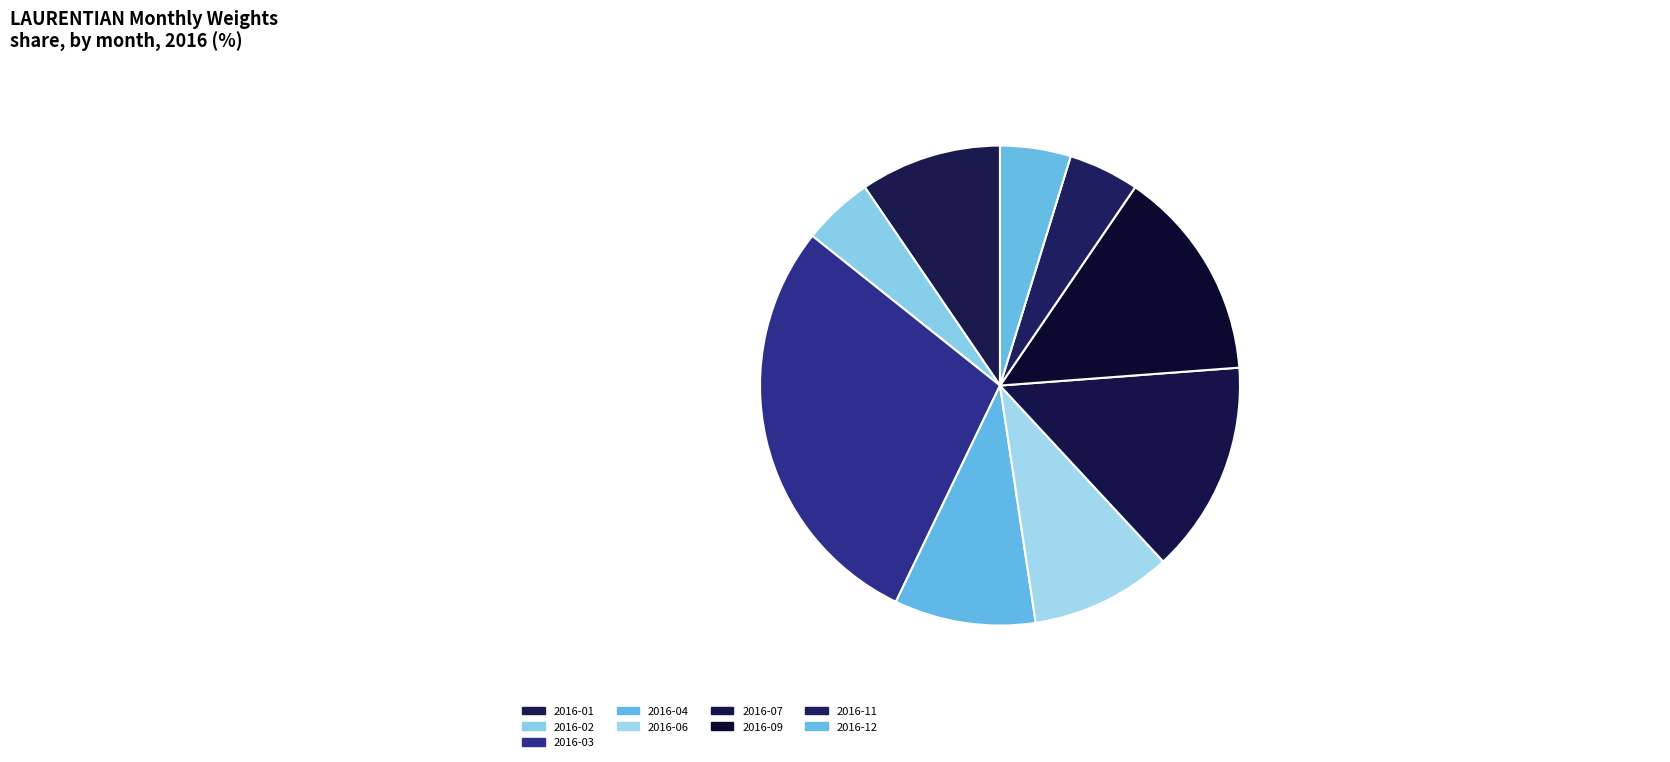

How many segments does this pie chart have?

9